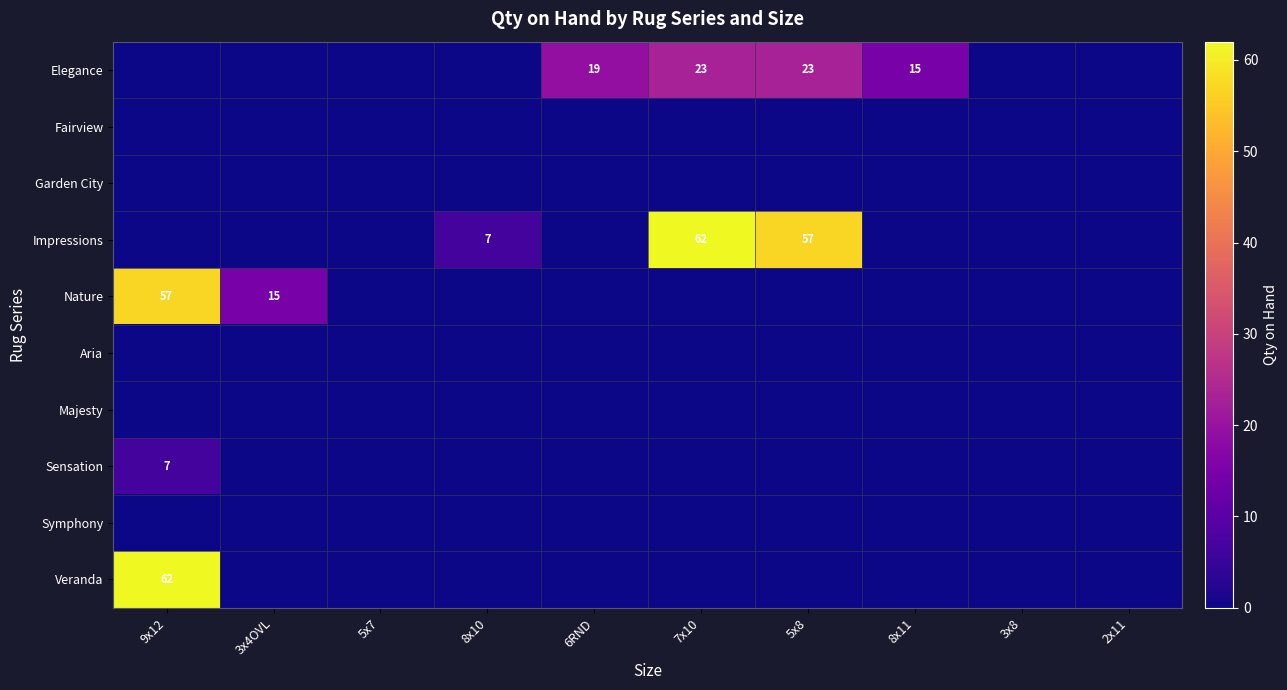

Count the number of categories in the chart.

10